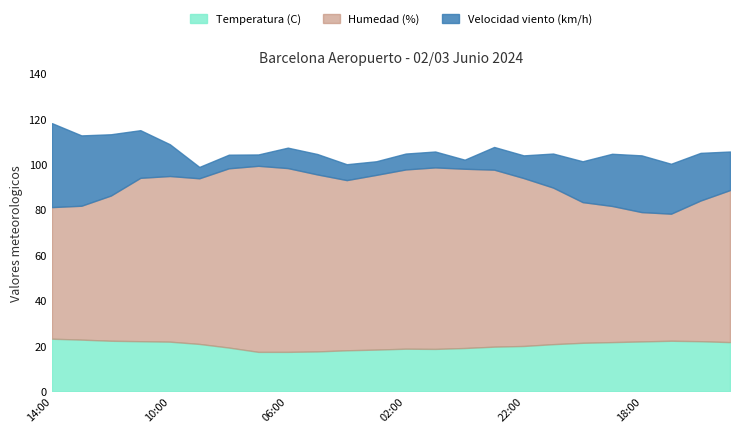

Count the number of data series in this chart.

3